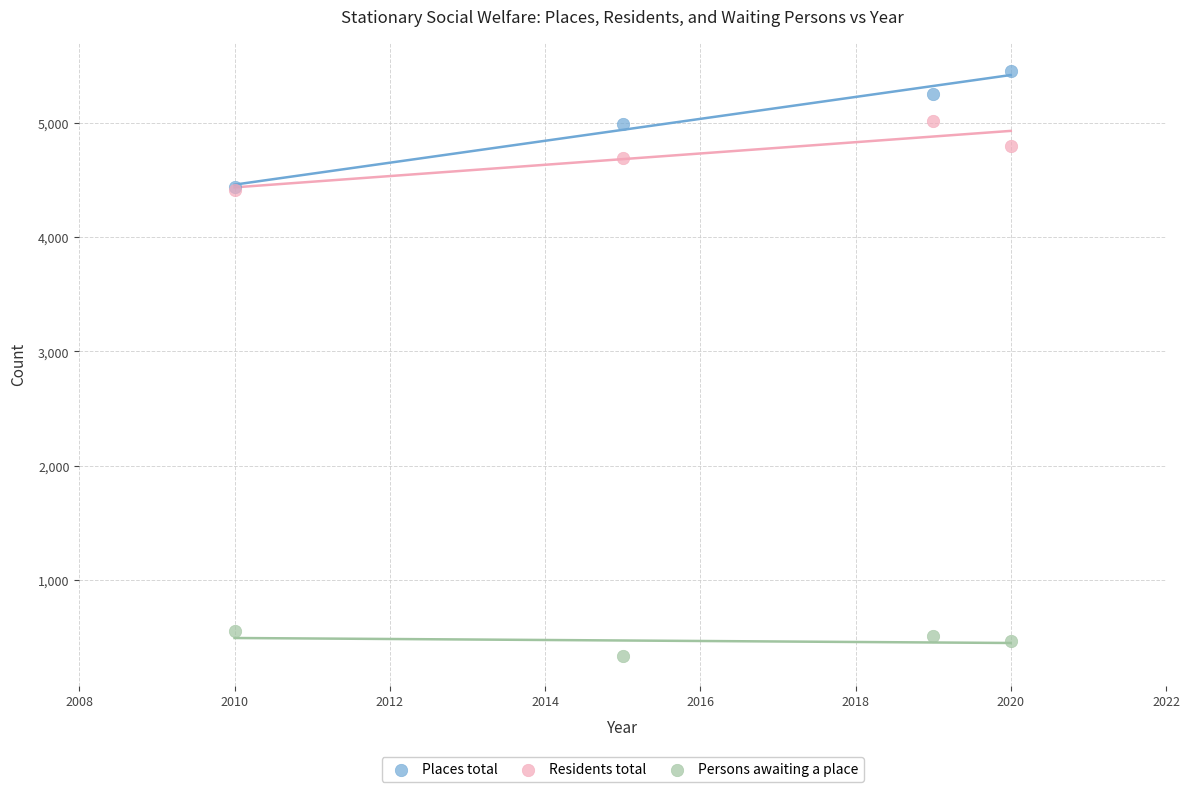

What are all the series names shown in the legend?

Places total, Residents total, Persons awaiting a place